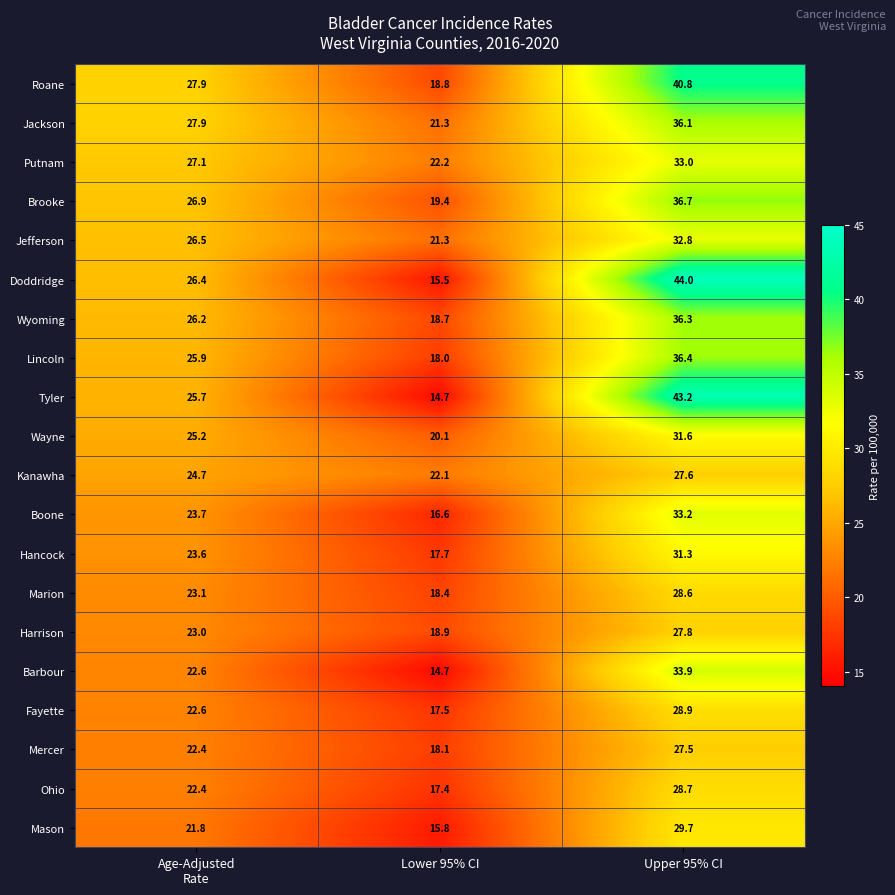

What is the difference between the second highest and minimum values in the Fayette series?

5.1